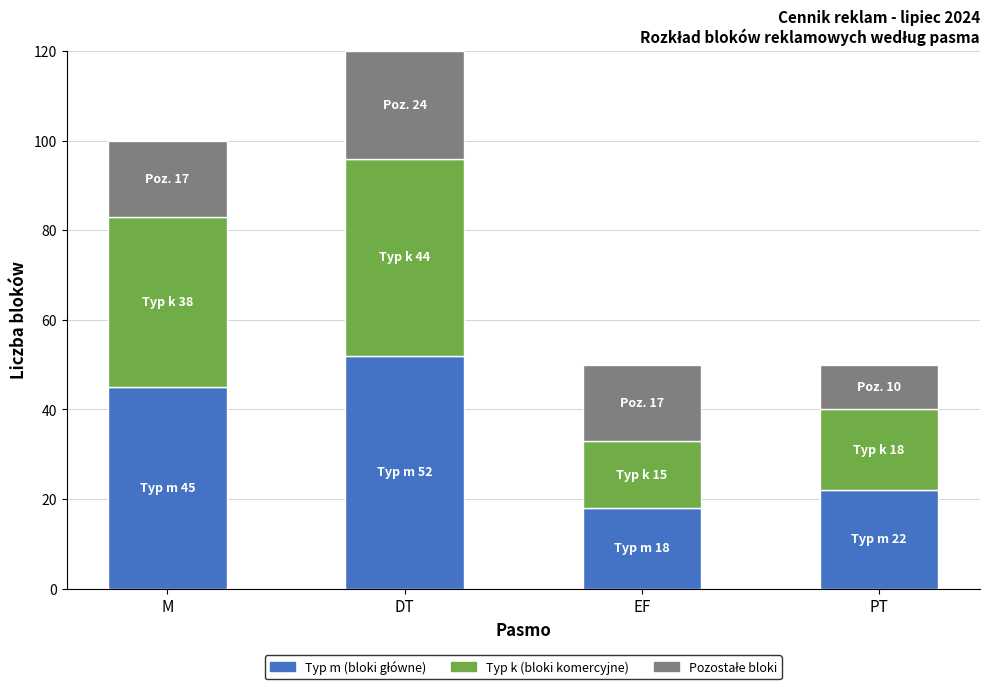

At which category is the sum across all series the highest?

DT